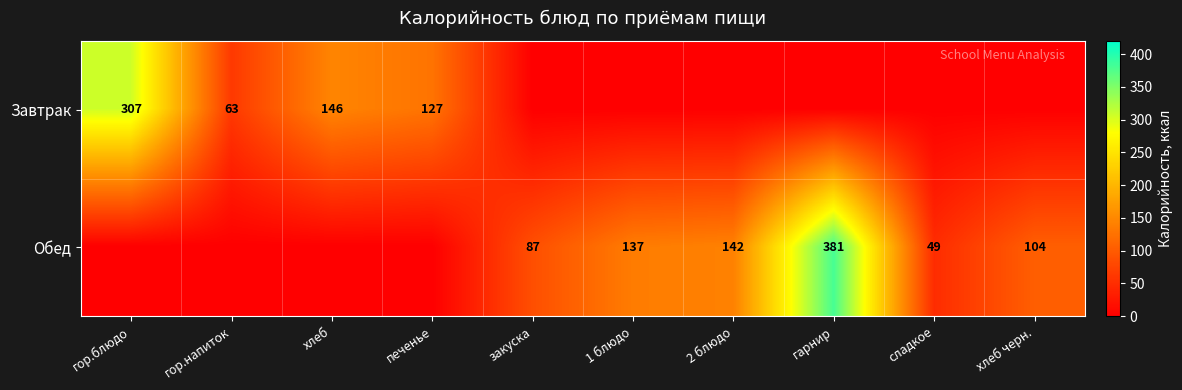

The value of Завтрак at печенье is 127. True or false?

True